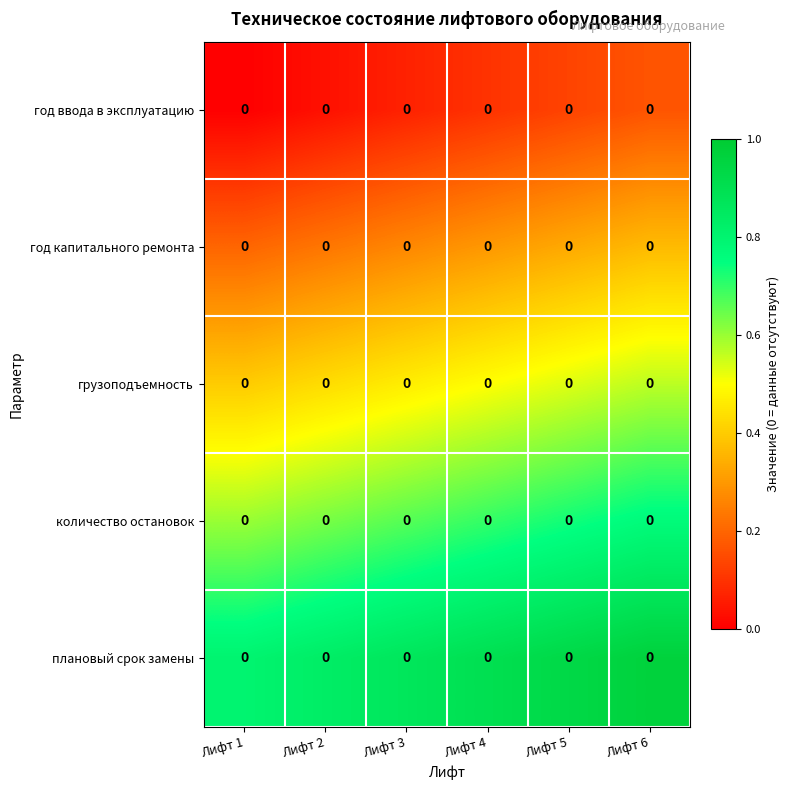

At which category does the chart reach its peak across all series?

Лифт 6